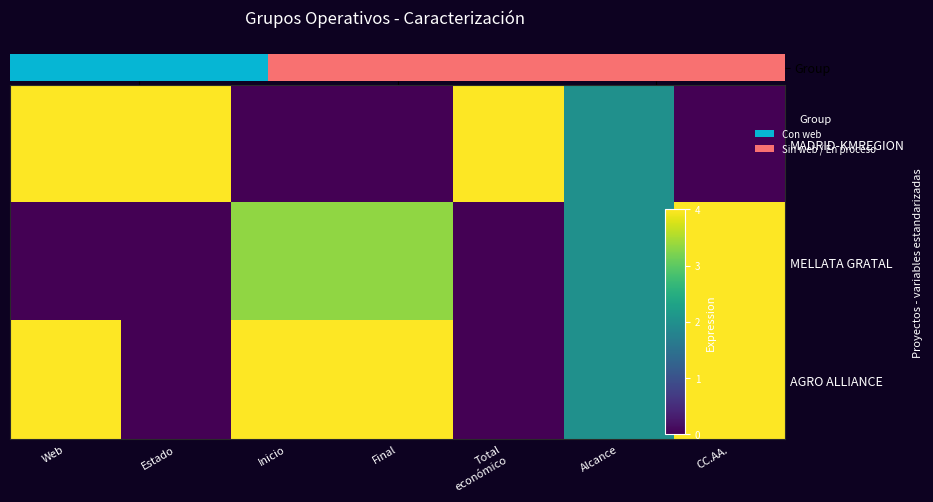

Between Estado and Final, which series saw the biggest shift?

MADRID-KMREGION